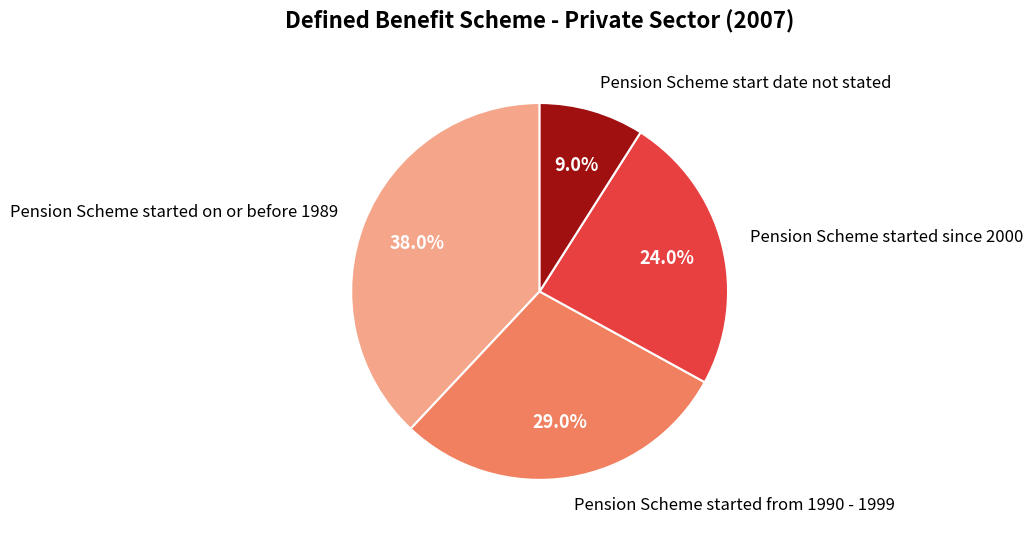

Is there any slice that represents more than half of the pie?

No